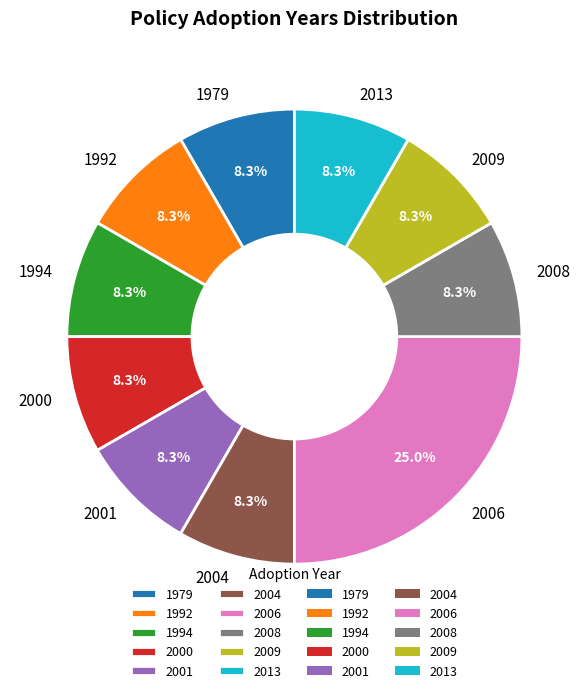

How many slices are in this pie chart?

10